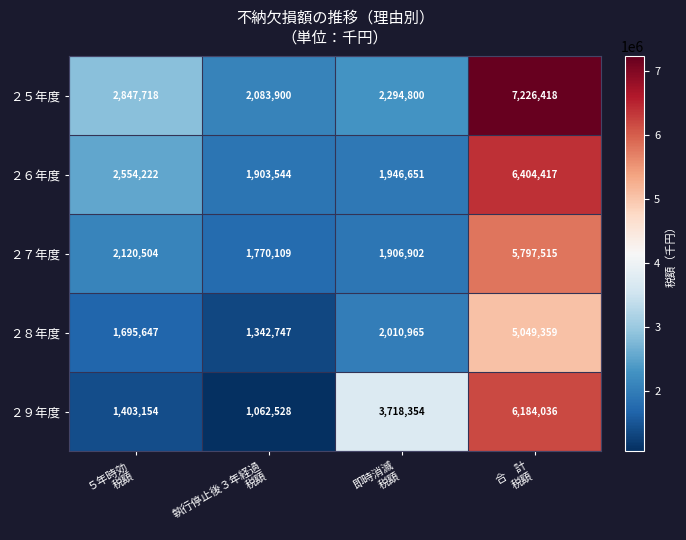

Reading left to right, list all the values displayed in this chart.

２５年度: 2847718	2083900	2294800	7226418
２６年度: 2554222	1903544	1946651	6404417
２７年度: 2120504	1770109	1906902	5797515
２８年度: 1695647	1342747	2010965	5049359
２９年度: 1403154	1062528	3718354	6184036